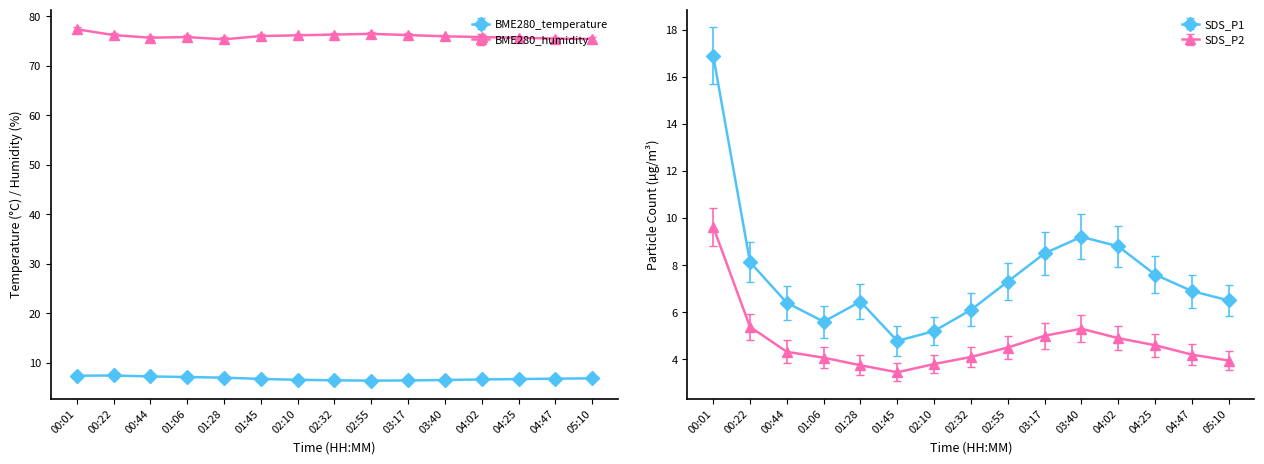

Where is SDS_P2 nearest to the value 6?

00:22